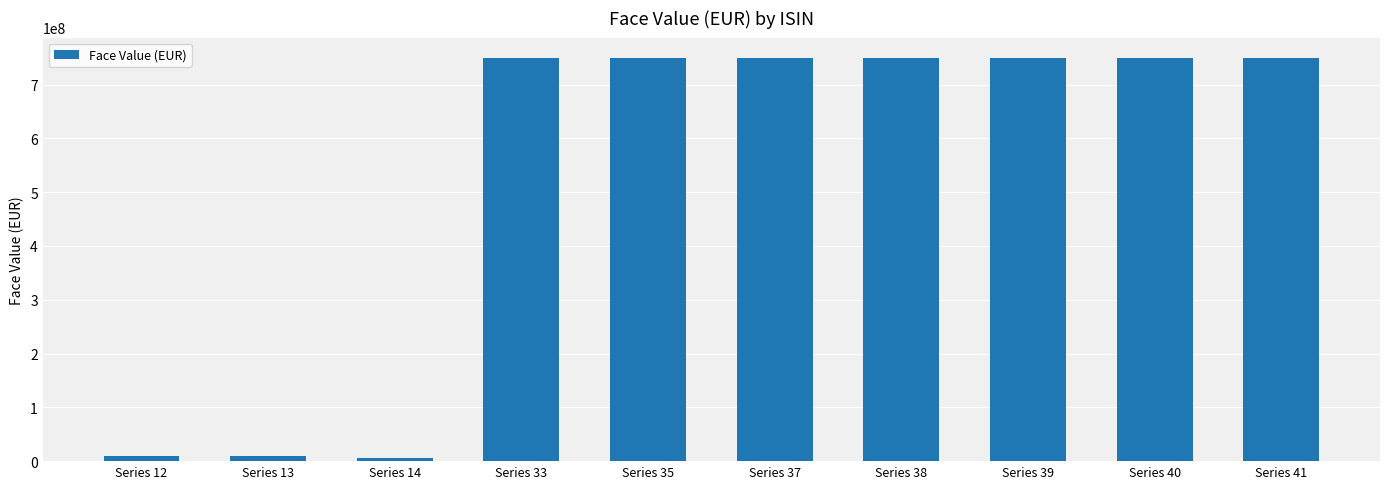

What is the greatest value displayed?

750000000